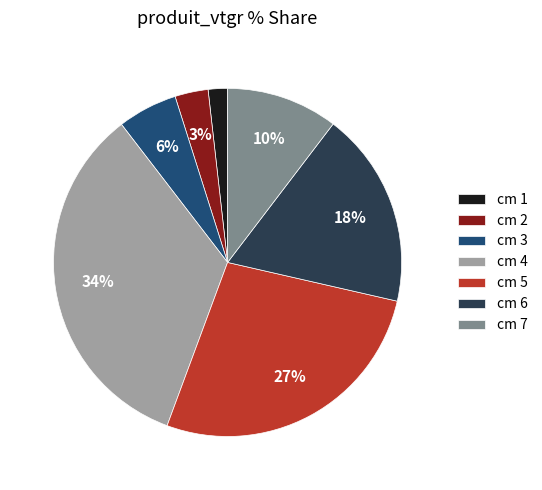

To the nearest percent, what is the average slice percentage?

14%